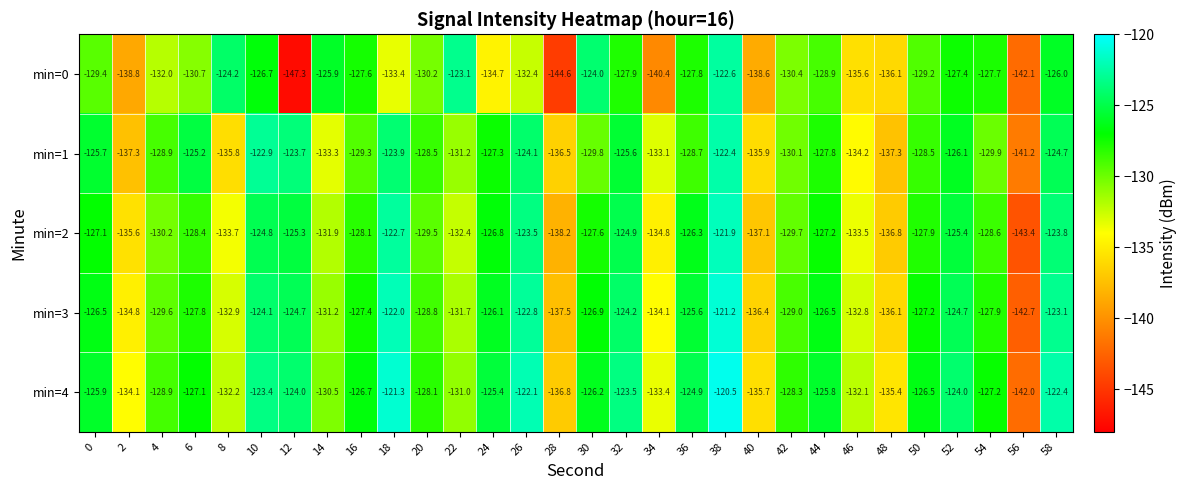

At which category does the chart reach its minimum across all series?

12